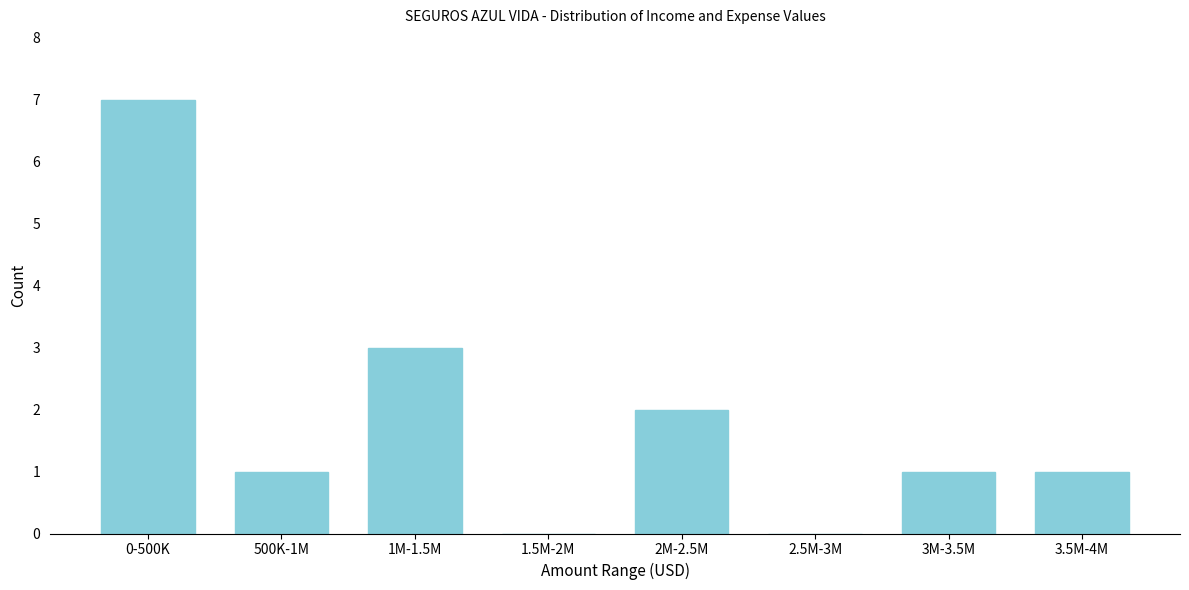

Reading right to left, extract all data points from this chart.

3.5M-4M=1	3M-3.5M=1	2.5M-3M=0	2M-2.5M=2	1.5M-2M=0	1M-1.5M=3	500K-1M=1	0-500K=7